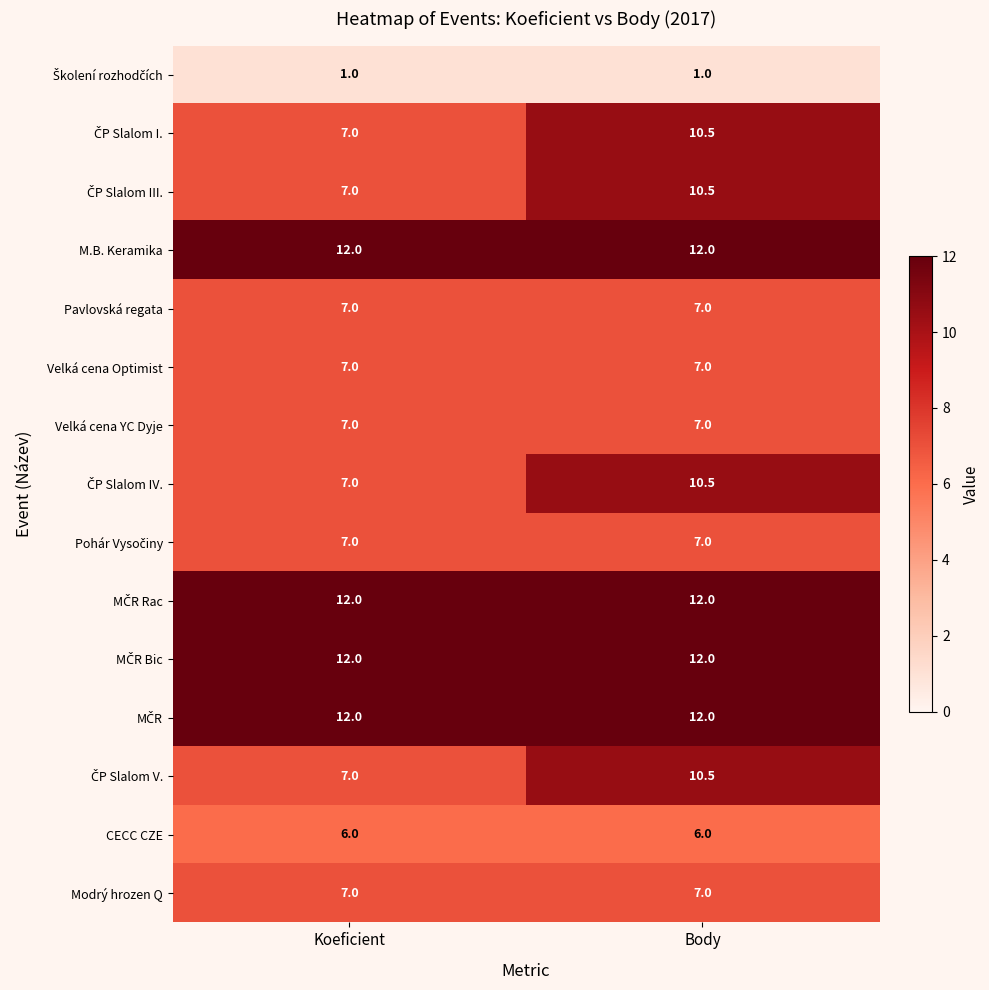

What is the spread (max minus min) of values at Koeficient?

11.0